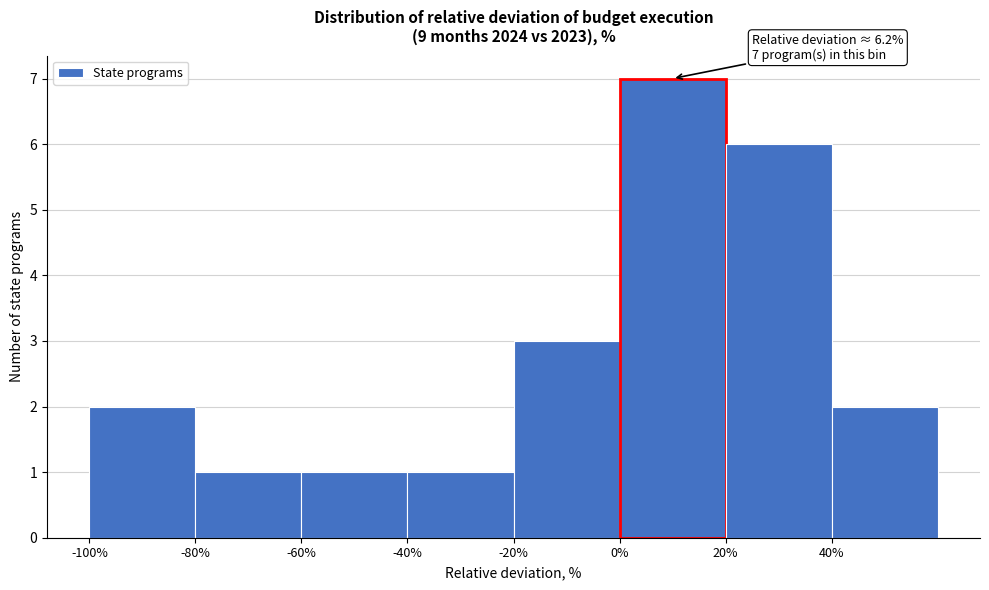

Which range on the x-axis has the tallest bar?

0 to 20